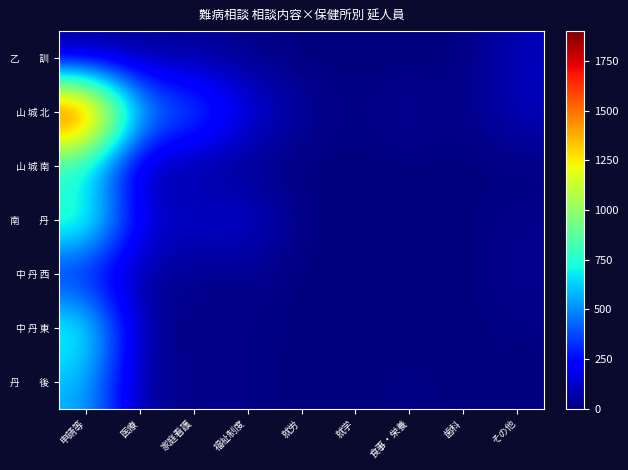

Between 就労 and 家庭看護, which is larger?

家庭看護